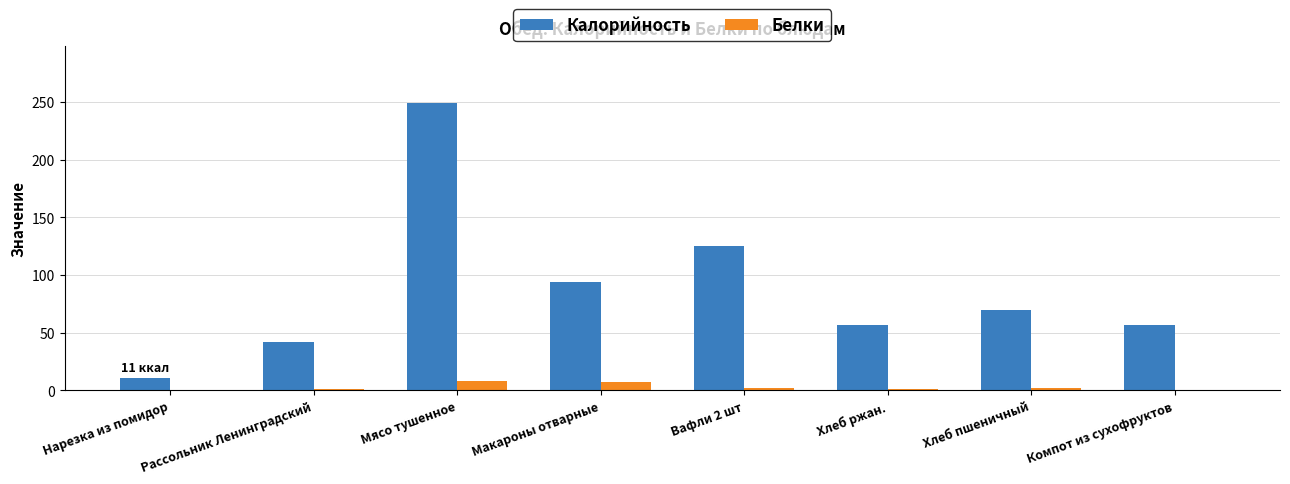

At which category is the sum across all series the highest?

Мясо тушенное